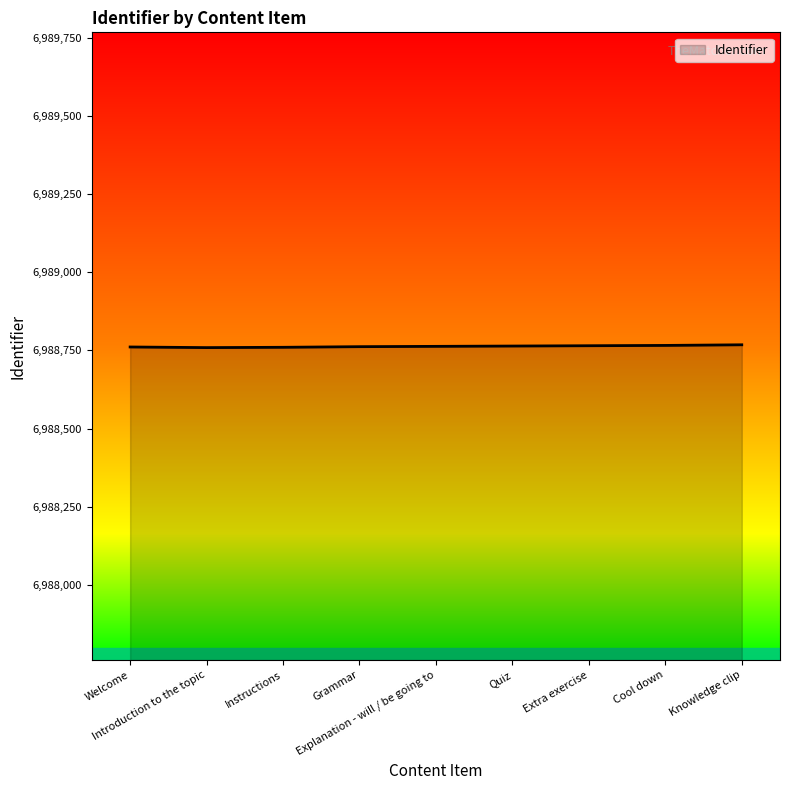

What is the smallest value displayed?

6988759